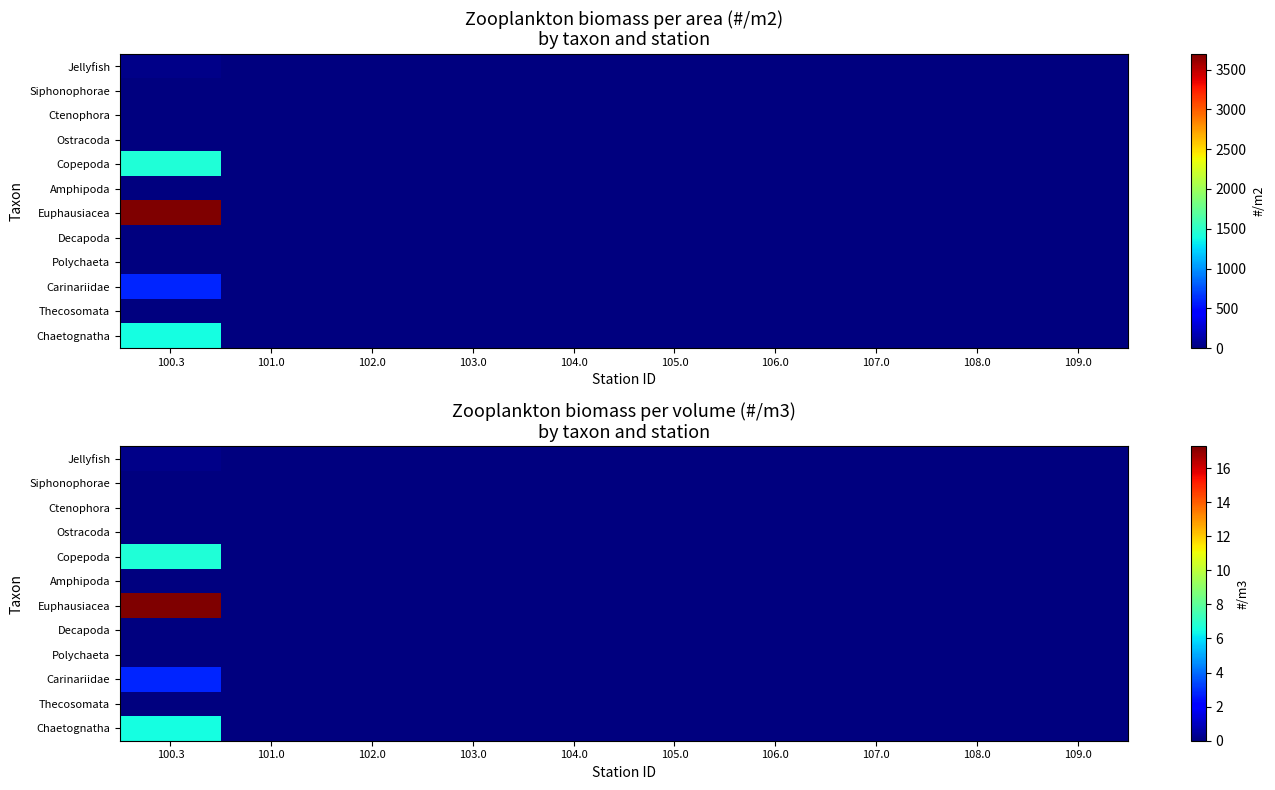

The value of Jellyfish at 100.3 is 0.2. True or false?

False